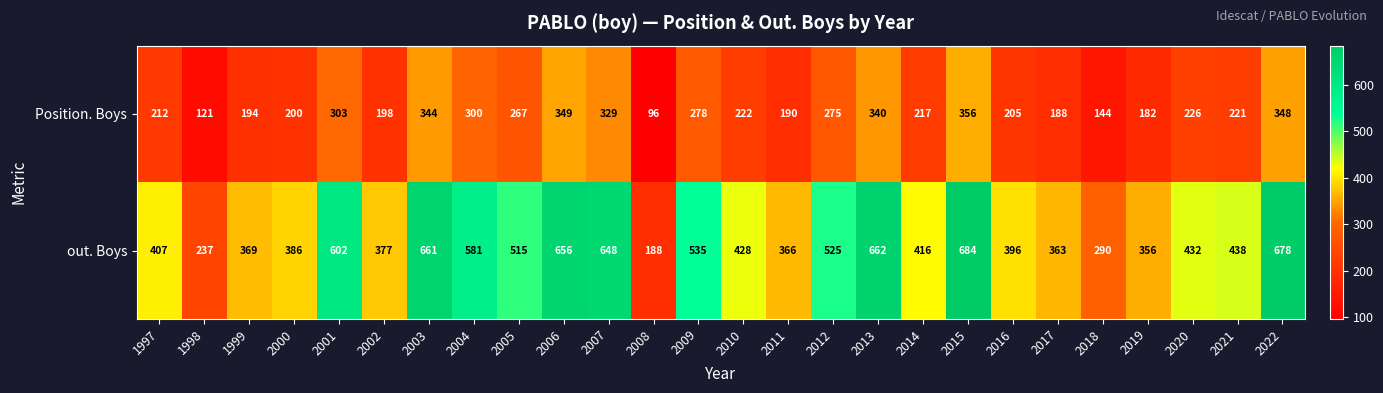

True or false: out. Boys has a value of 119 at 2021.

False